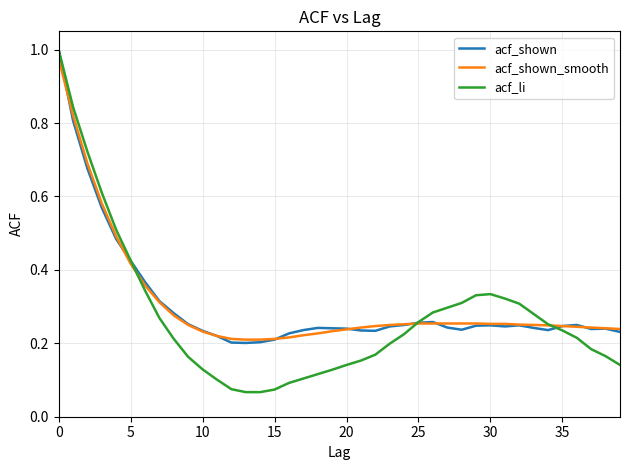

Which series has the widest spread of values?

acf_li